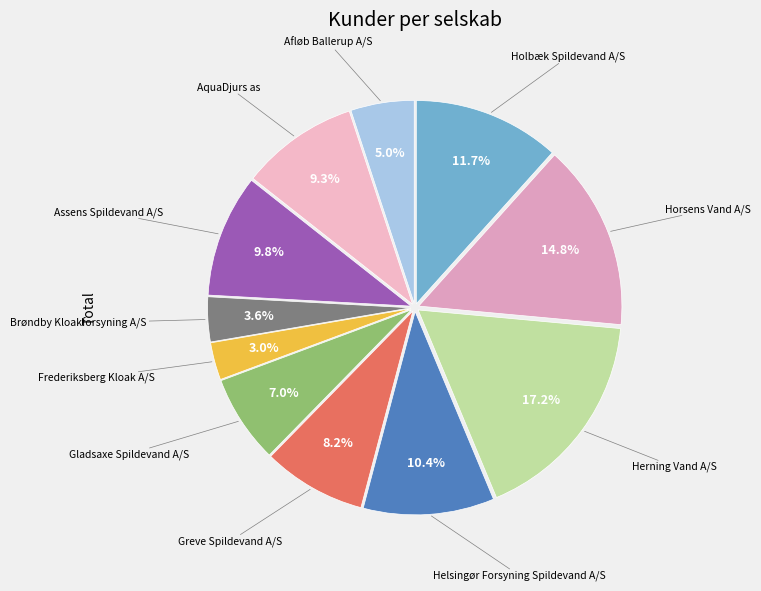

How many slices are in this pie chart?

11